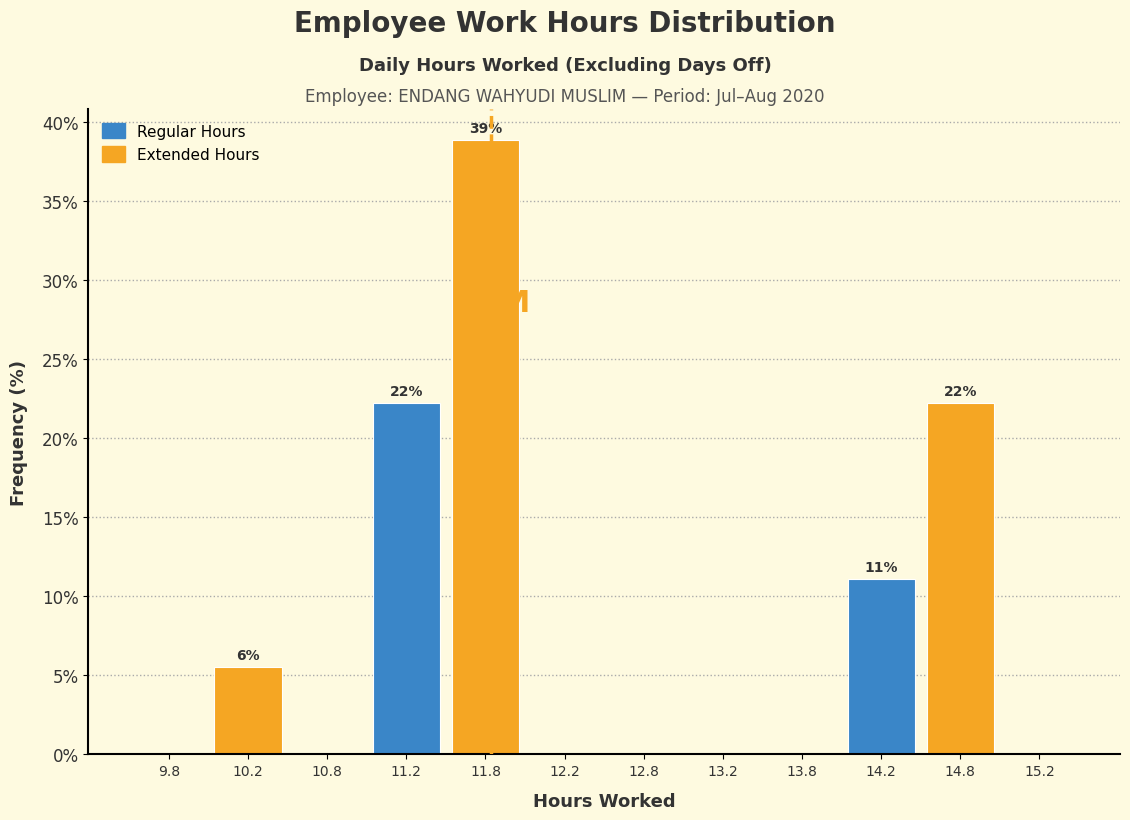

Which range on the x-axis has the tallest bar?

11.5 to 12.0